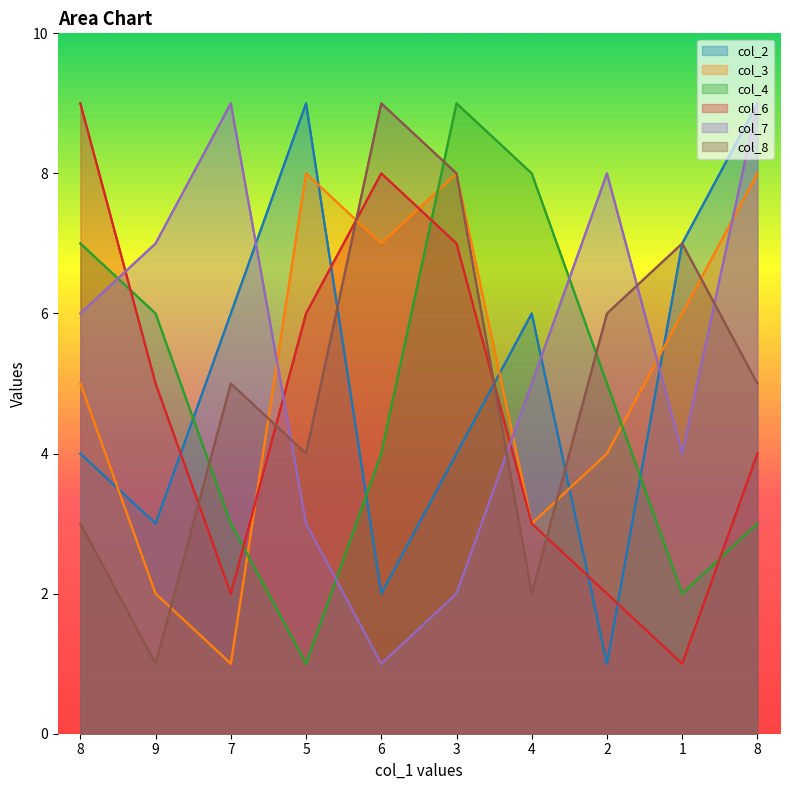

Which label corresponds to the smallest value in the chart?

2